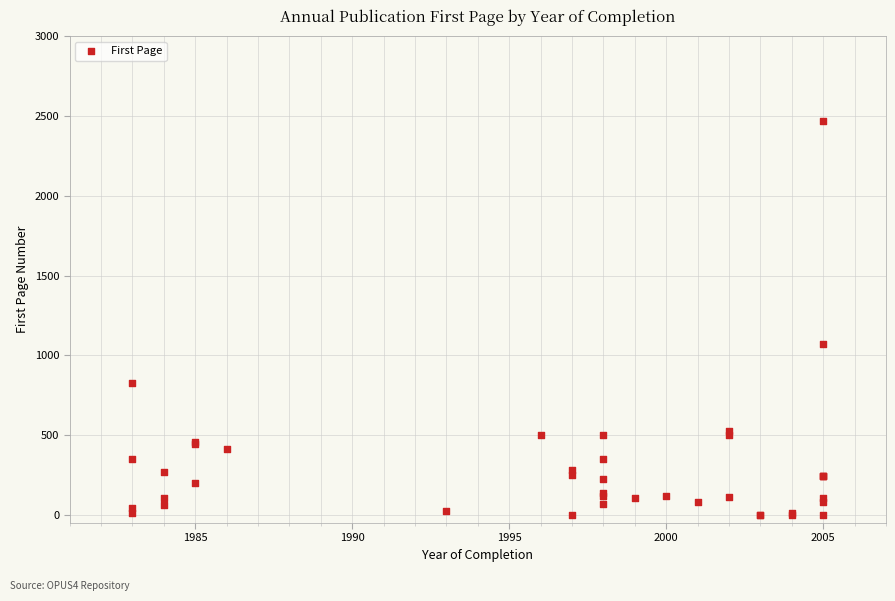

What Y value in the scatter plot is closest to 1235?

1069